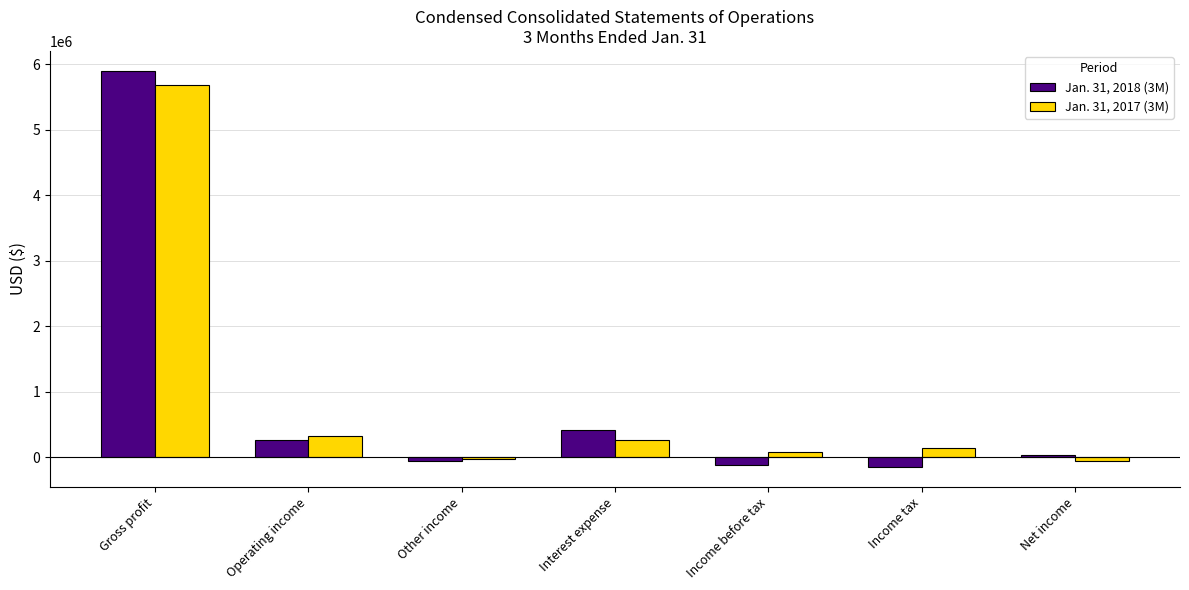

Rank the series by their average value, from lowest to highest.

Jan. 31, 2018 (3M), Jan. 31, 2017 (3M)